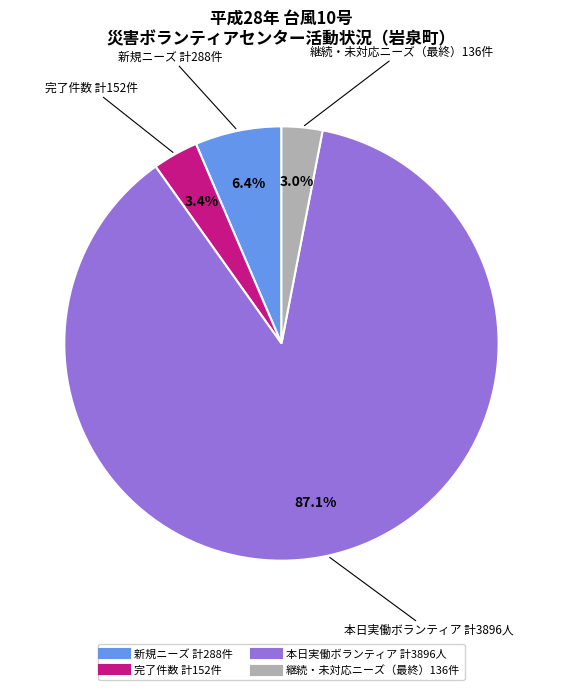

Is there any slice that represents more than half of the pie?

Yes